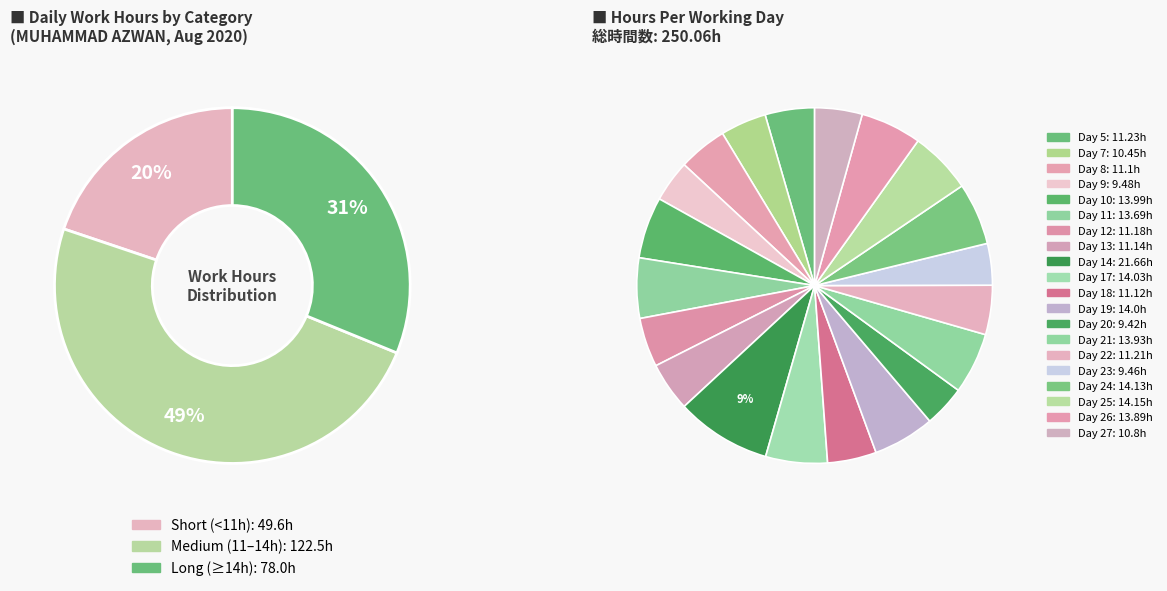

Does any single category account for the majority?

No